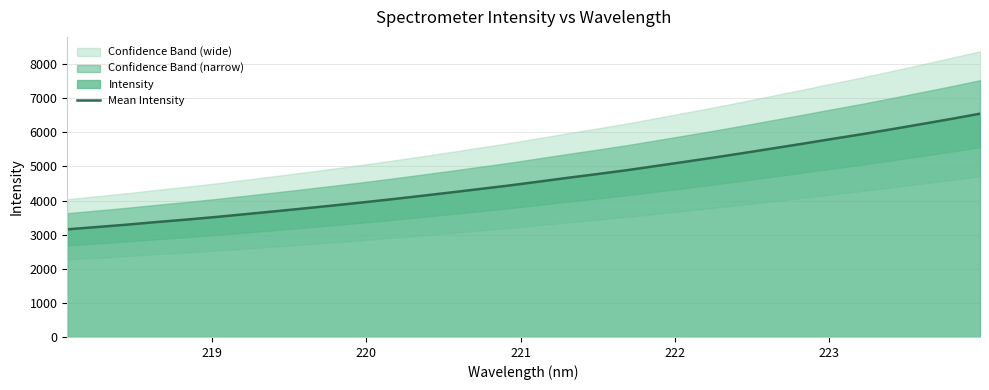

Does the chart have visible grid lines?

Yes